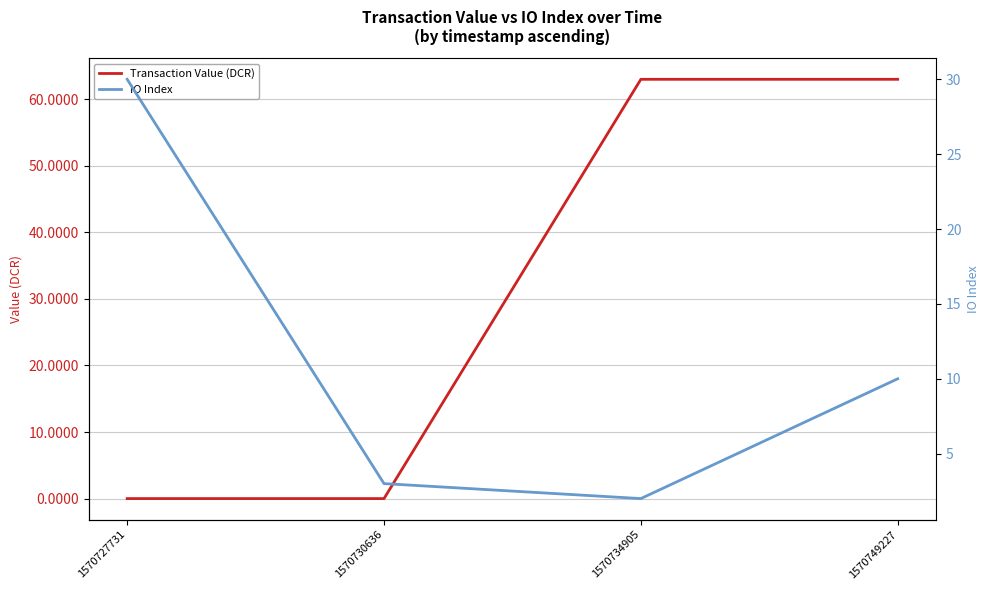

True or false: Transaction Value (DCR) has more than 1 interior local peaks.

False